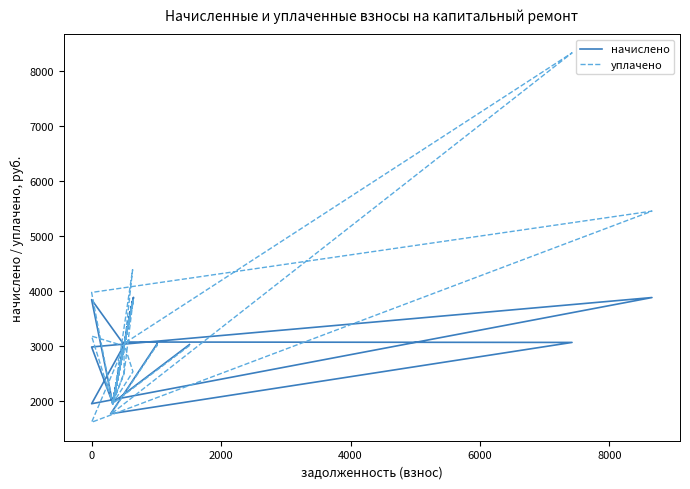

What value does the уплачено series have at 2000?

2978.5